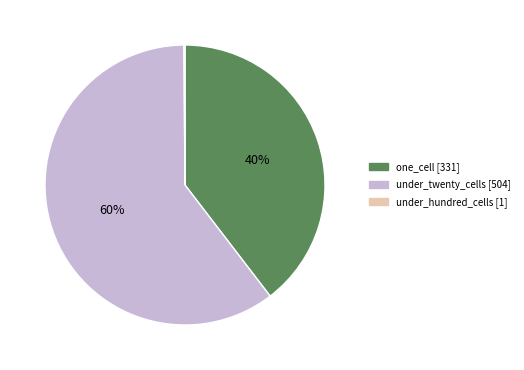

Does any single category account for the majority?

Yes